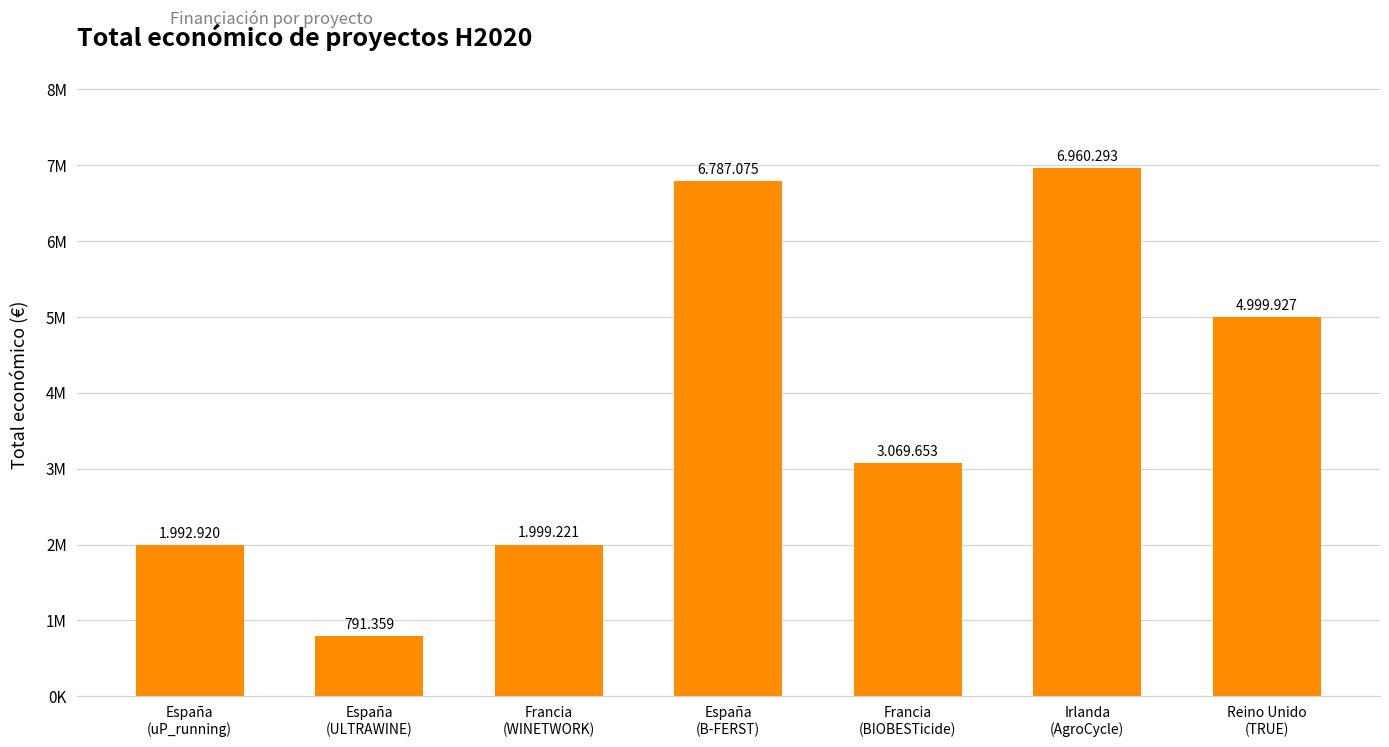

Reading left to right, list all the values displayed in this chart.

España
(uP_running)=1992920	España
(ULTRAWINE)=791359	Francia
(WINETWORK)=1999221	España
(B-FERST)=6787075	Francia
(BIOBESTicide)=3069653	Irlanda
(AgroCycle)=6960293	Reino Unido
(TRUE)=4999927